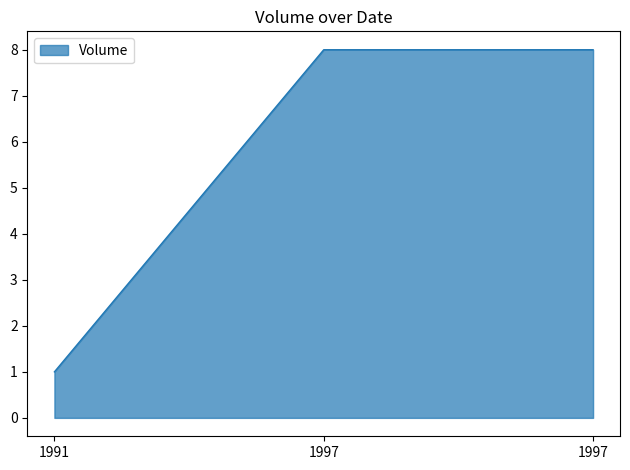

What is the smallest value displayed?

1